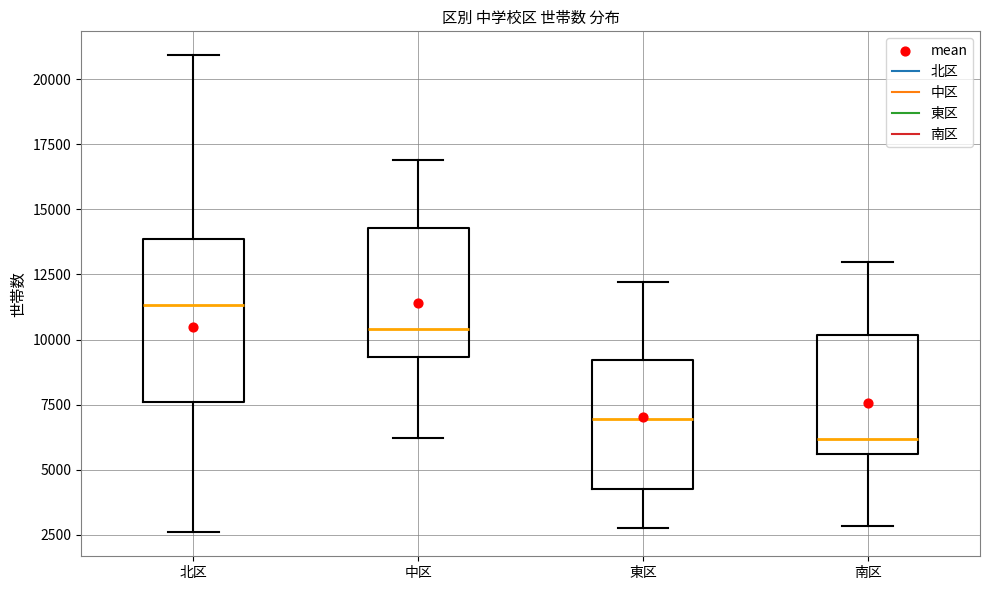

Reading left to right, read every box against the y-axis: the position of its median line, the range the box covers, and the ends of its whiskers. The values are not printed on the chart, so give them approximately, as read against the axis.

北区: median 11500, box 7500 to 14000, whiskers 2500 to 21000
中区: median 10500, box 9500 to 14500, whiskers 6000 to 17000
東区: median 7000, box 4000 to 9000, whiskers 3000 to 12000
南区: median 6000, box 5500 to 10000, whiskers 3000 to 13000